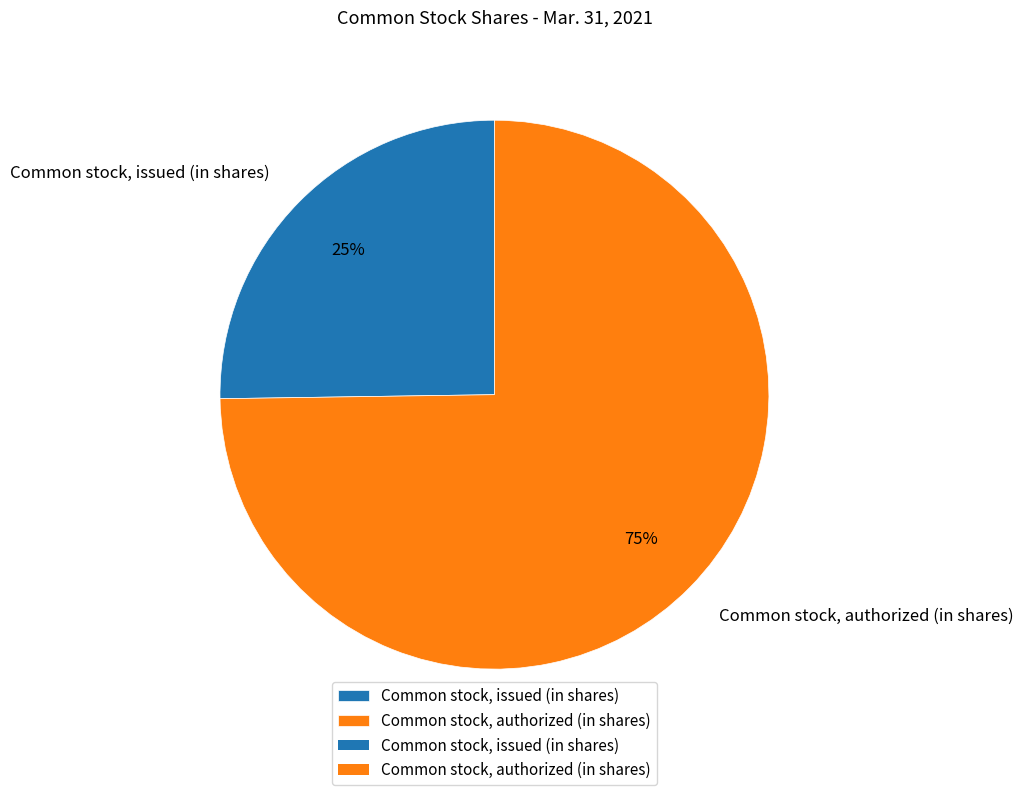

To the nearest percent, what is the difference between the largest and smallest slice percentages?

50%